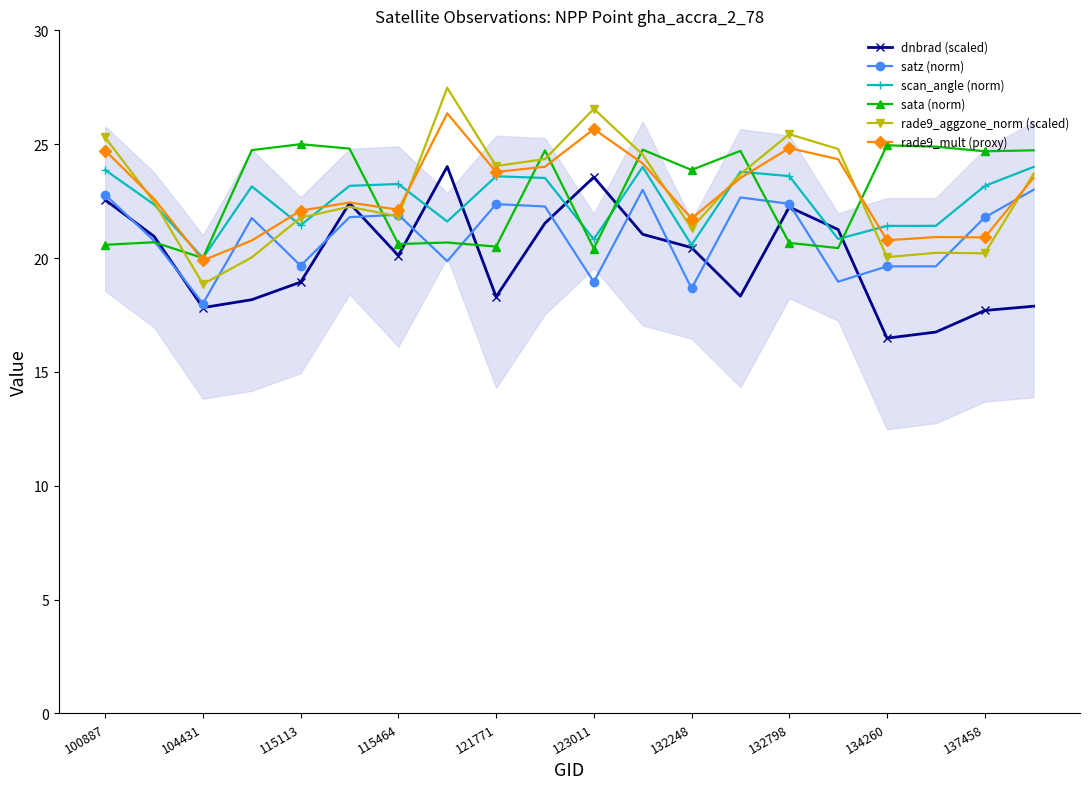

At how many categories does at least one series exceed 16?

20